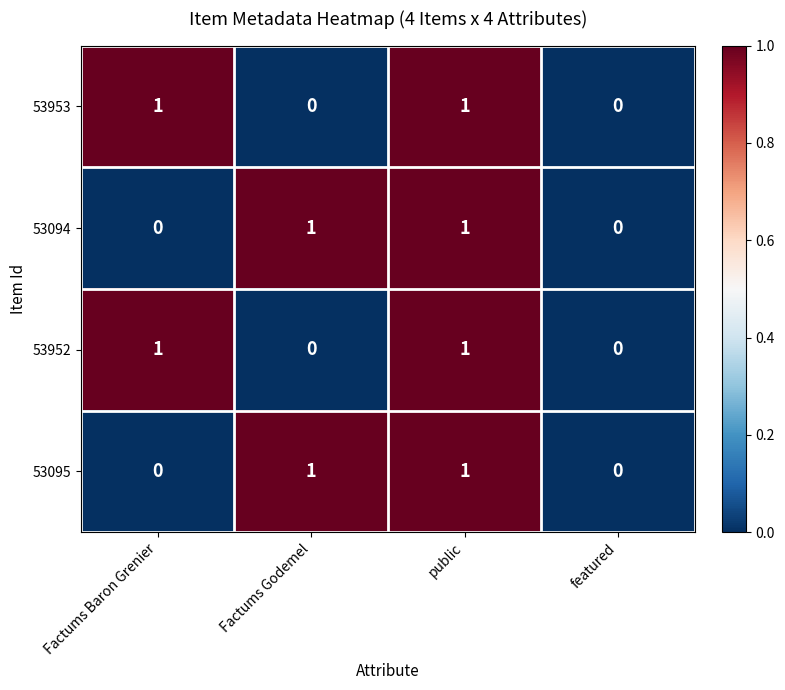

The value of 53952 at Factums Godemel is -1. True or false?

False